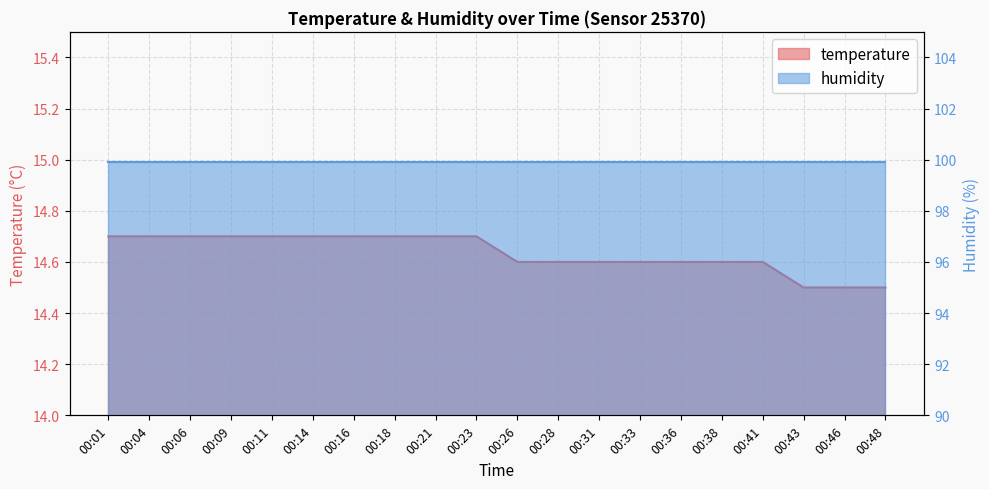

True or false: the data shows 14.6 at 00:31.

True